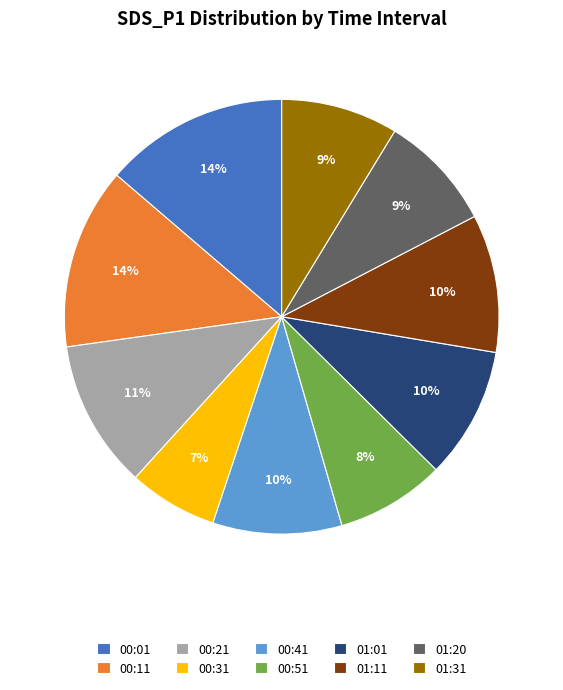

Combined, do 00:31 and 00:11 account for over 50%?

No